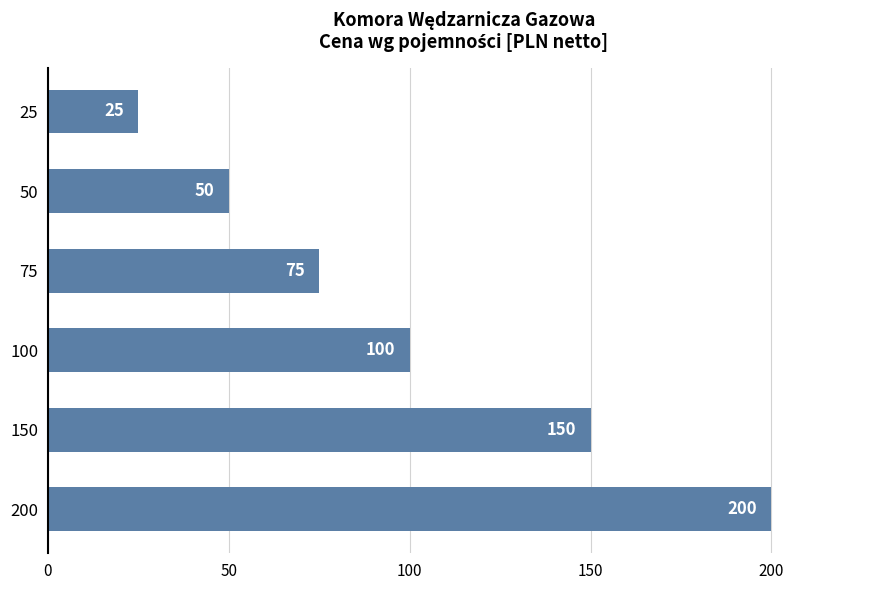

Where is the data nearest to the value 112?

100